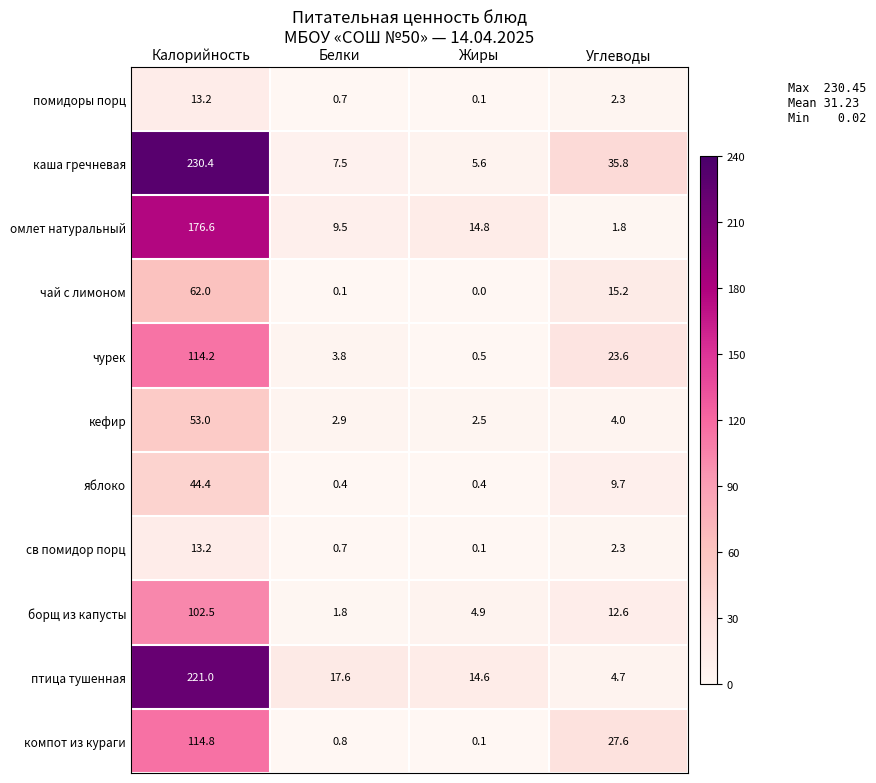

At which category is the sum across all series the highest?

Калорийность